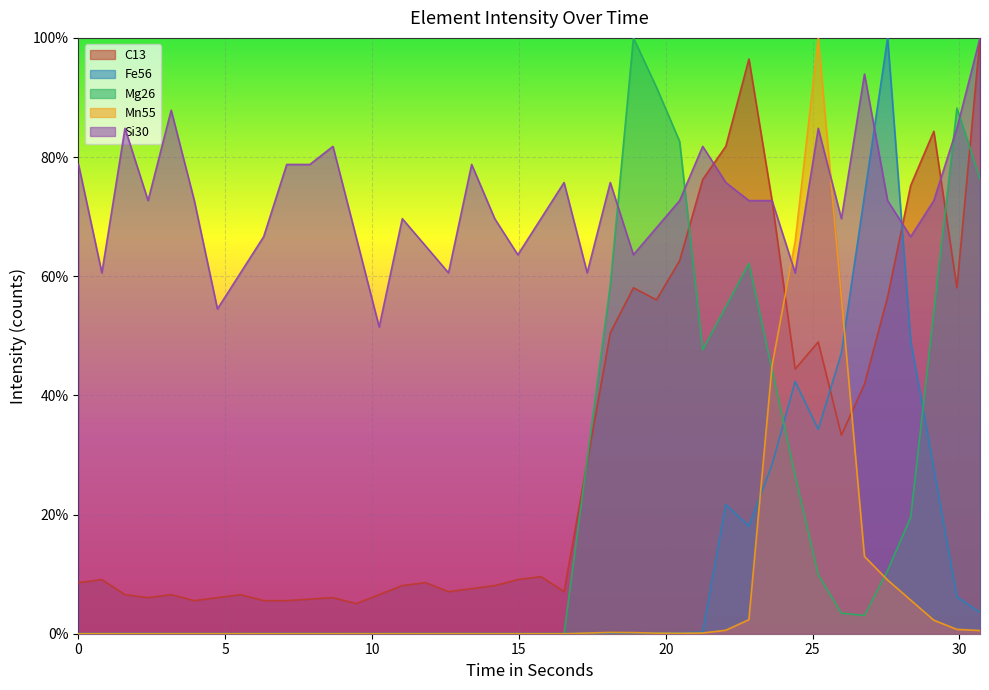

Which series has the widest spread of values?

Mn55